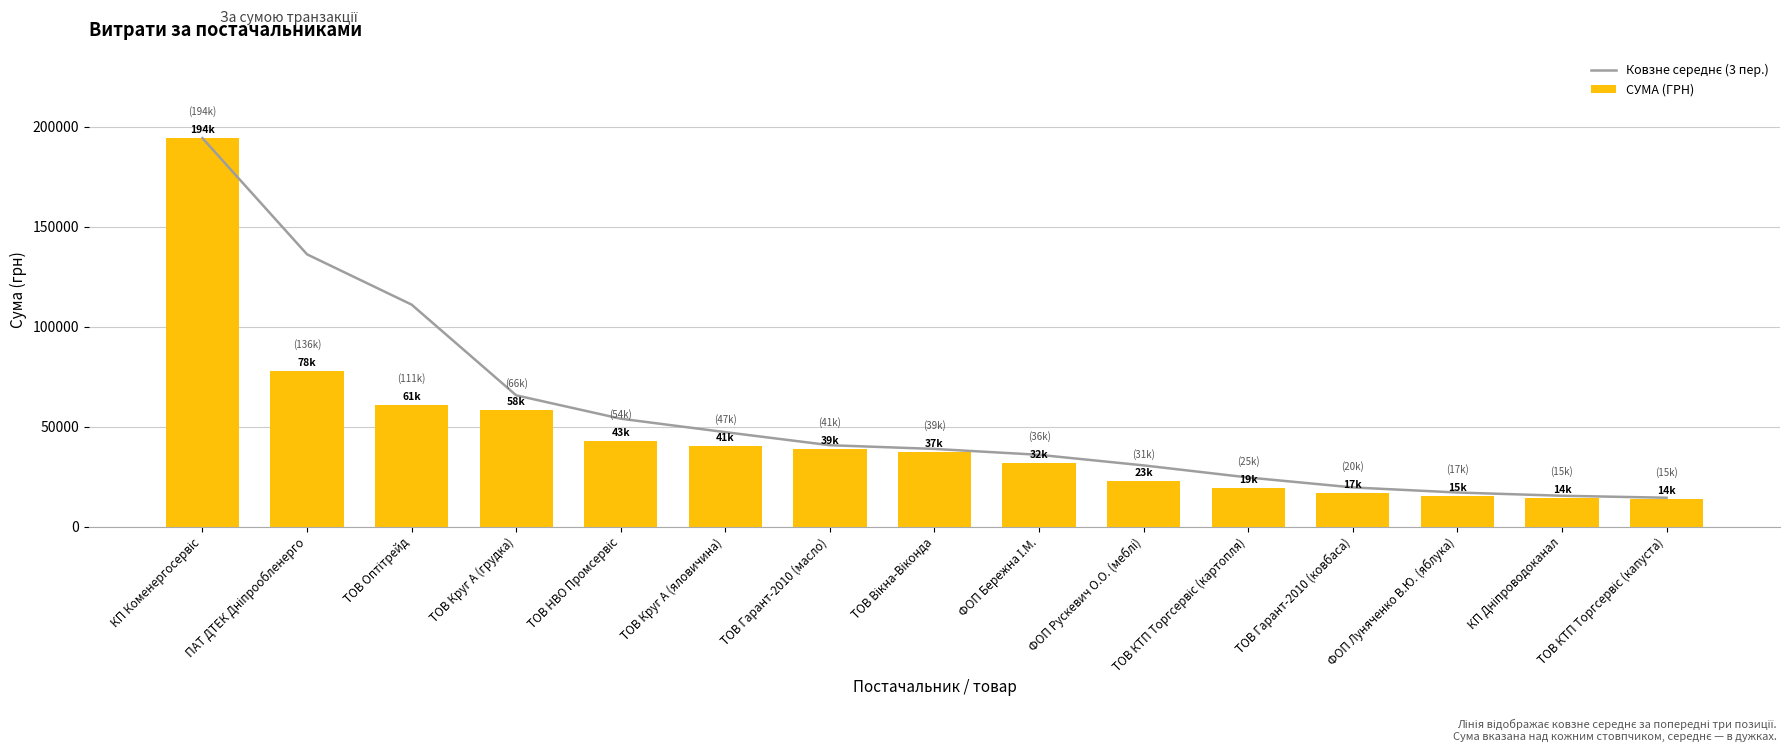

The value of СУМА (ГРН) at ТОВ Вікна-Віконда is 37481.2. True or false?

True